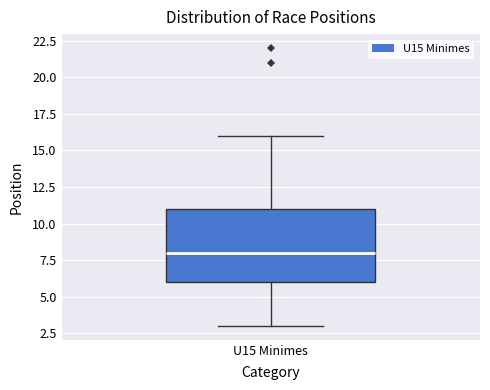

Where does the median line of the box for U15 Minimes sit on the y-axis? The values are not printed on the chart, so give them approximately, as read against the axis.

8